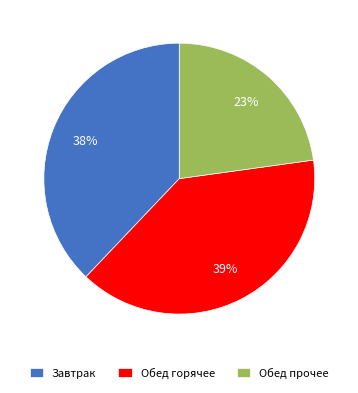

Is there any slice that represents more than half of the pie?

No